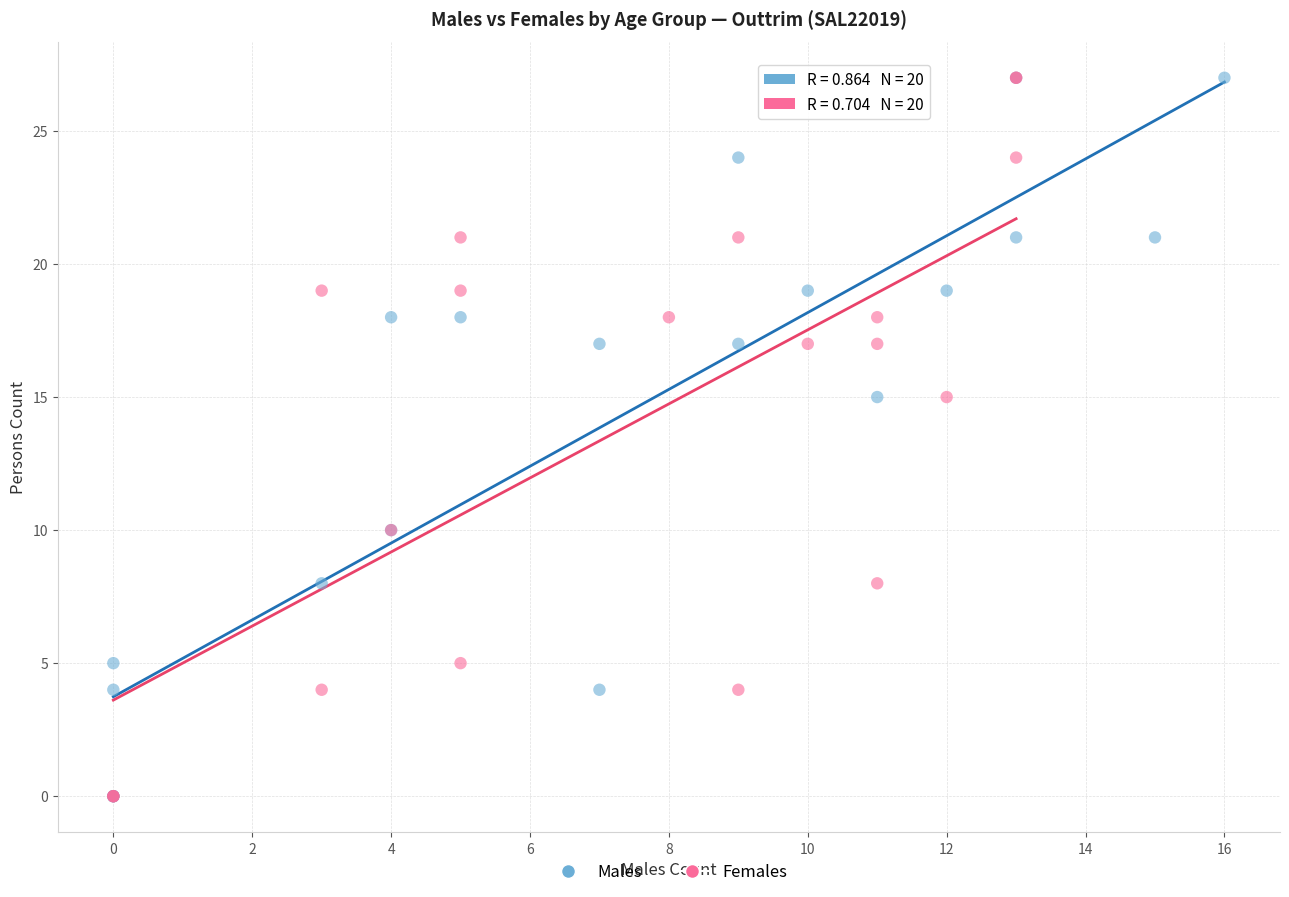

What are all the series names shown in the legend?

Males, Females